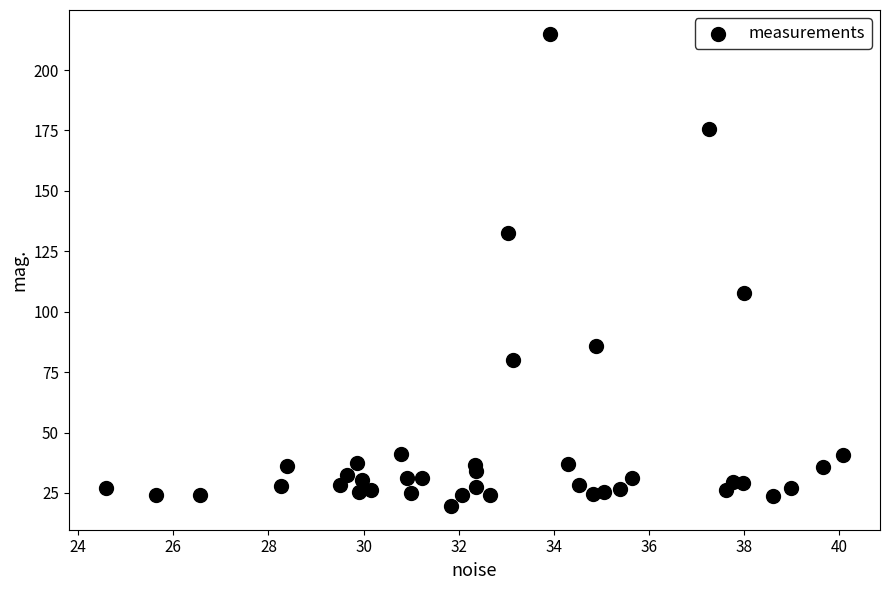

What is the range of X values (max minus min)?

15.5